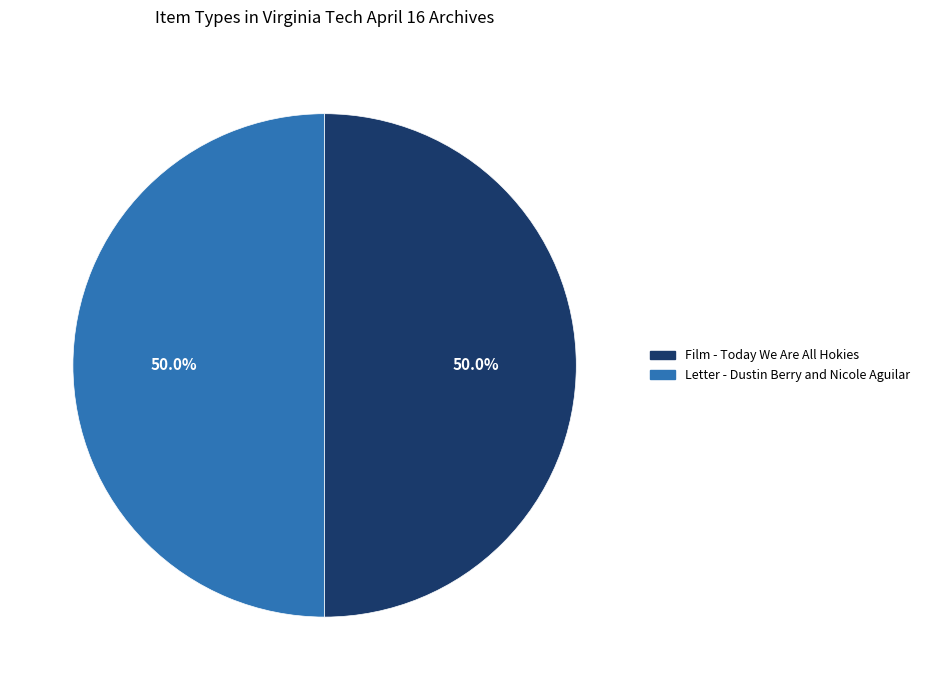

Combined, what portion of the pie is Letter - Dustin Berry and Nicole Aguilar and Film - Today We Are All Hokies?

100.0%